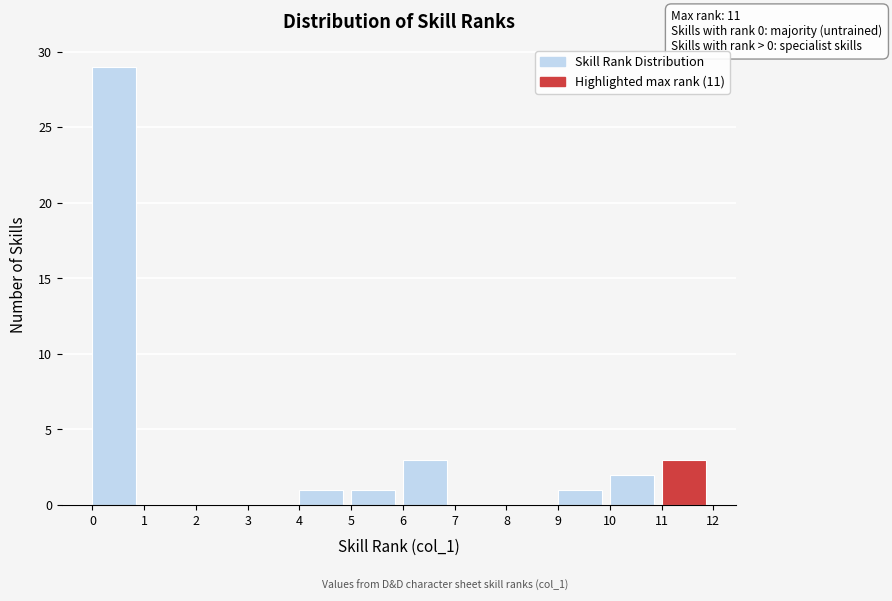

Which range on the x-axis has the tallest bar?

0 to 1